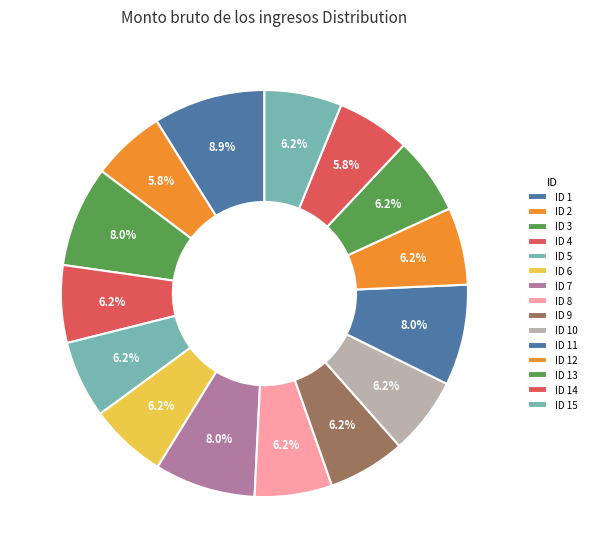

What is the largest slice in the pie chart?

ID 1